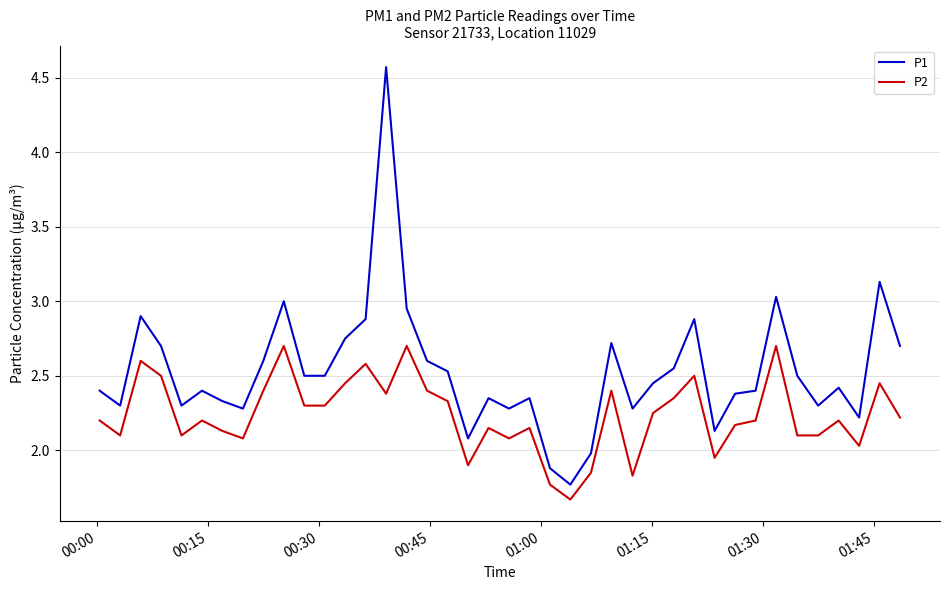

Count the number of data series in this chart.

2